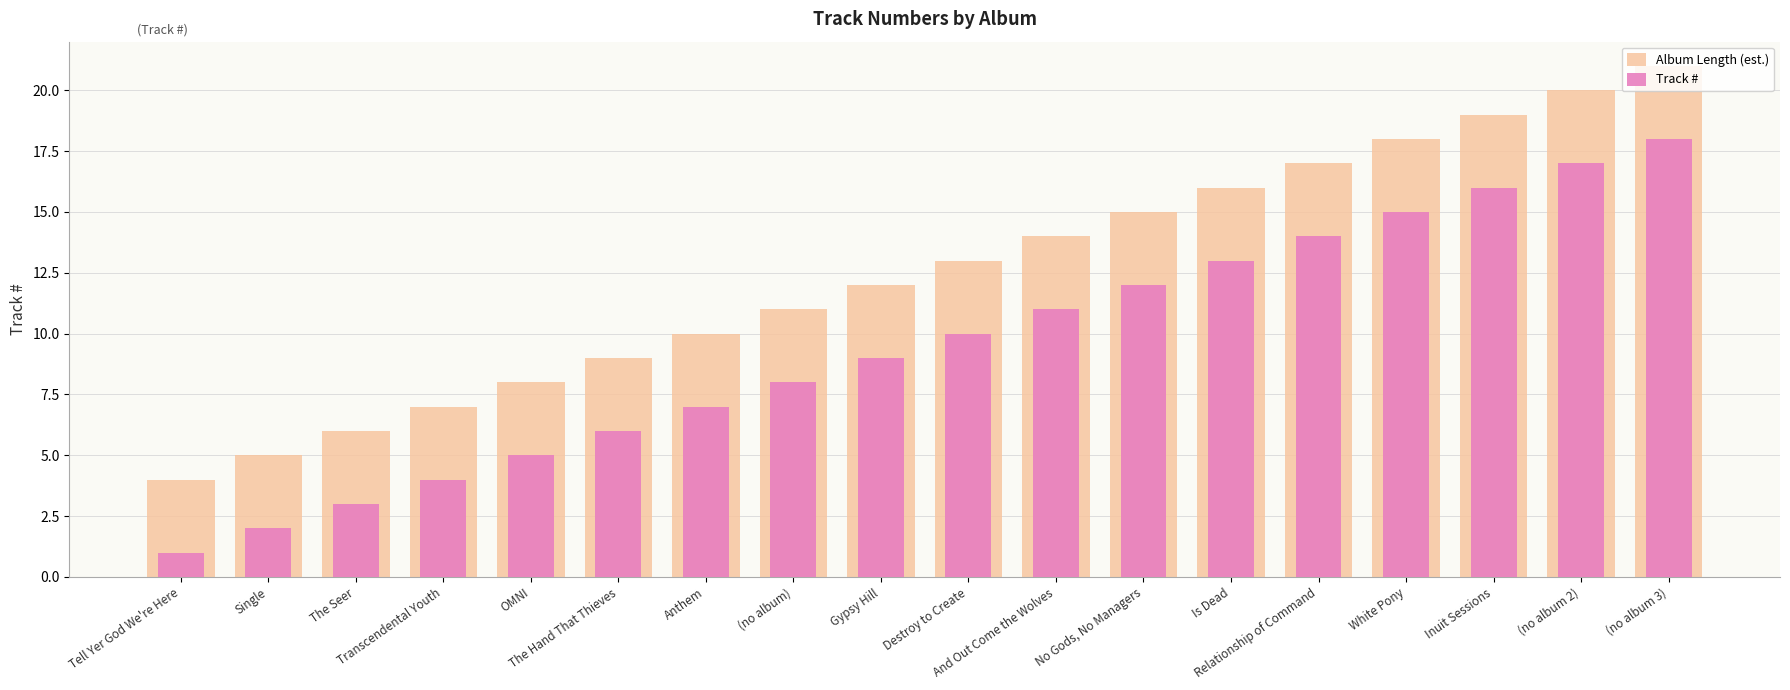

True or false: Album Length (est.) has a value of 30 at White Pony.

False